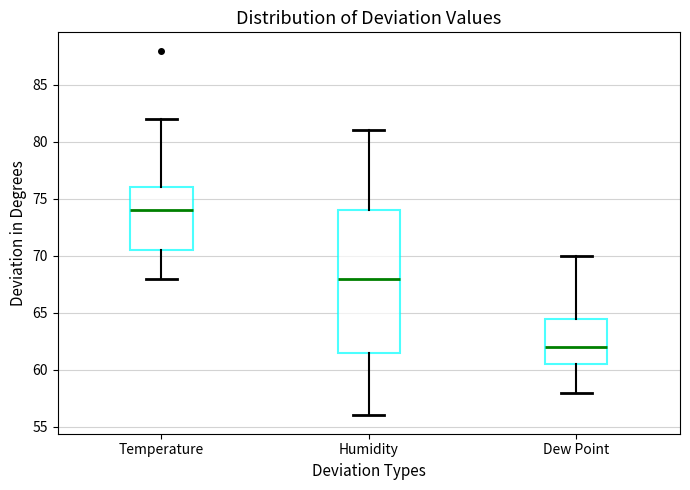

Which box's median line is the lowest?

Dew Point